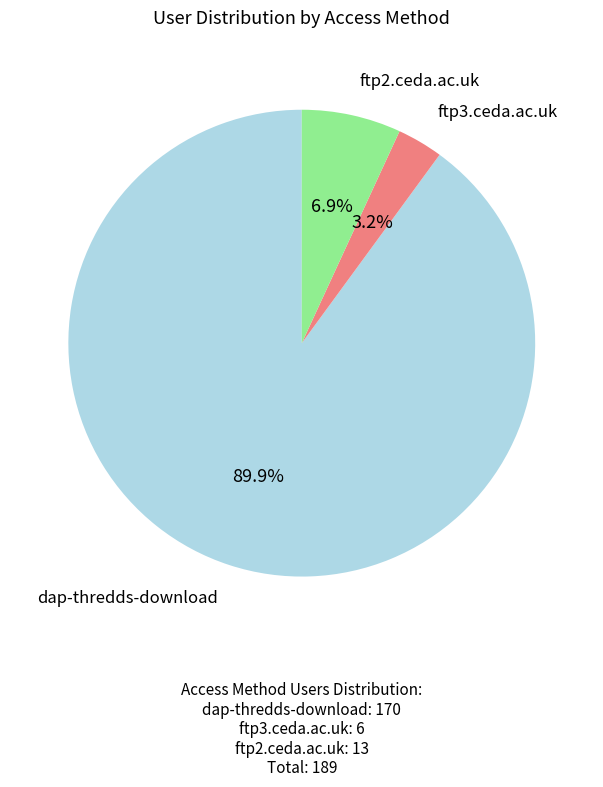

To the nearest percent, what is the difference between the largest and smallest slice percentages?

87%